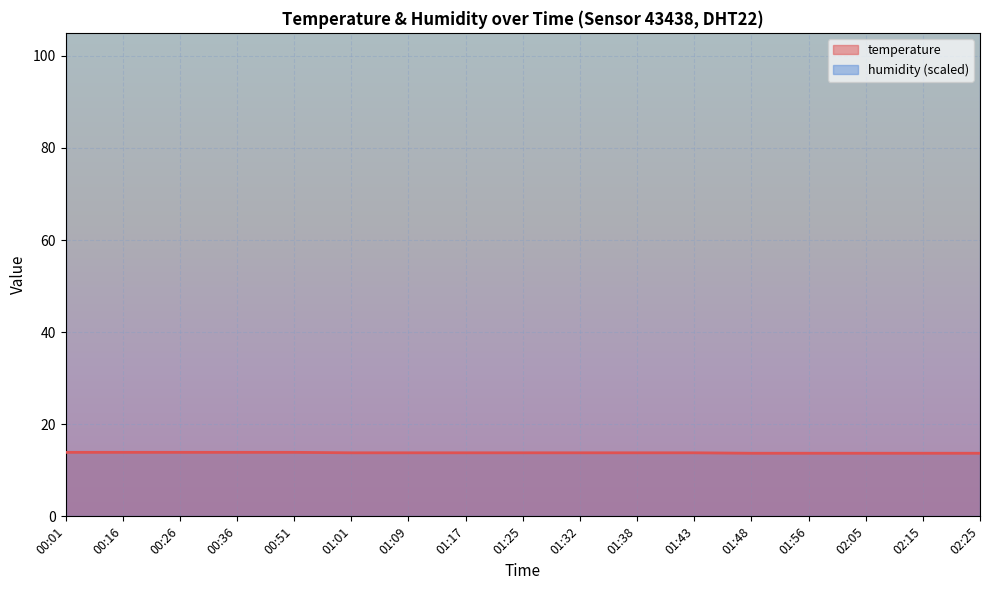

How many lines are shown in the chart?

1